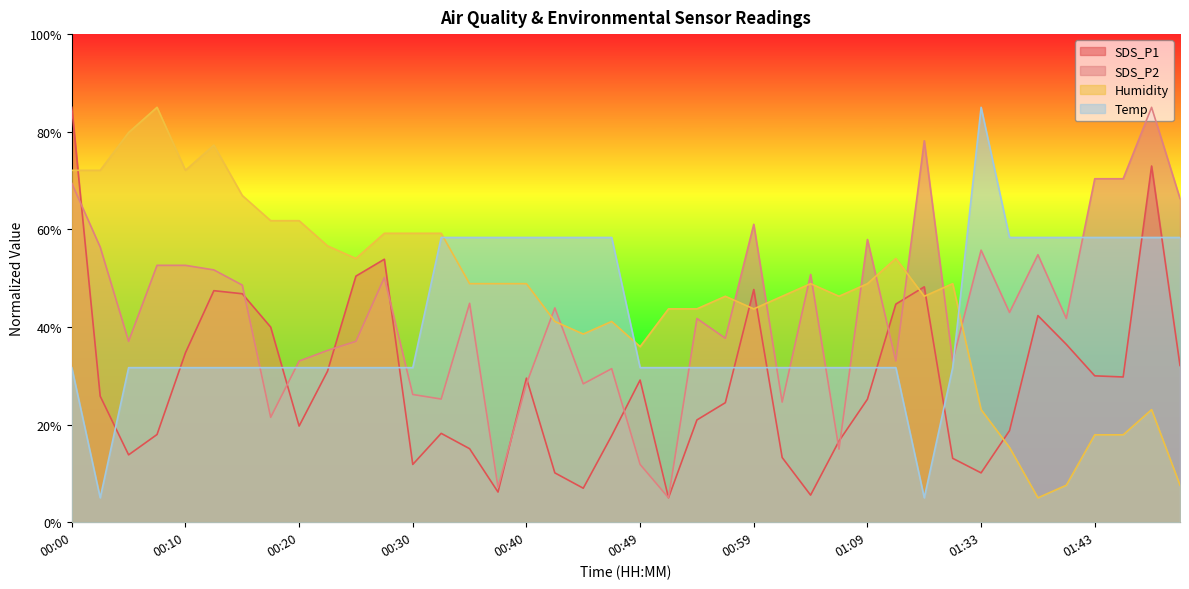

At which label does SDS_P2 first exceed 42?

00:00